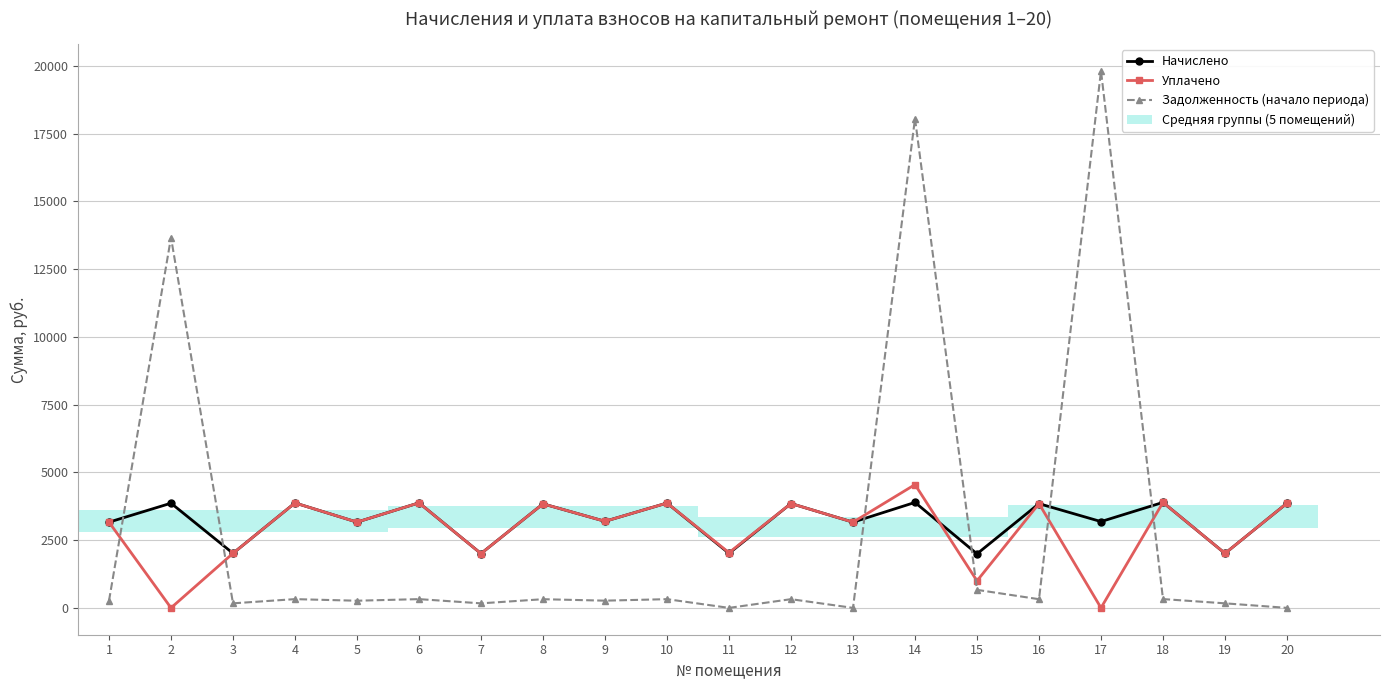

Count the number of categories in the chart.

20